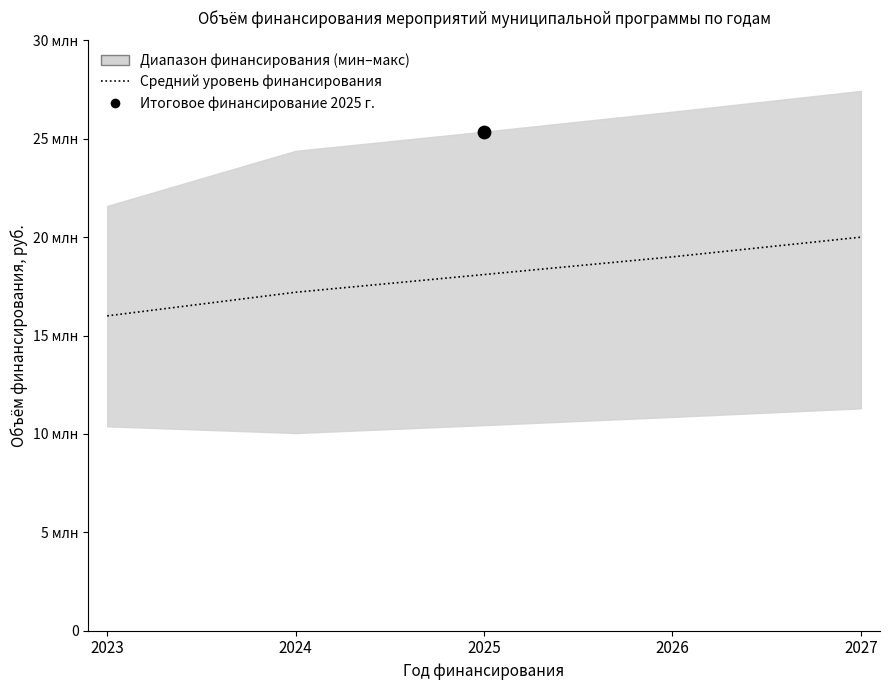

What is the change in value from 2024 to 2025?

+900000